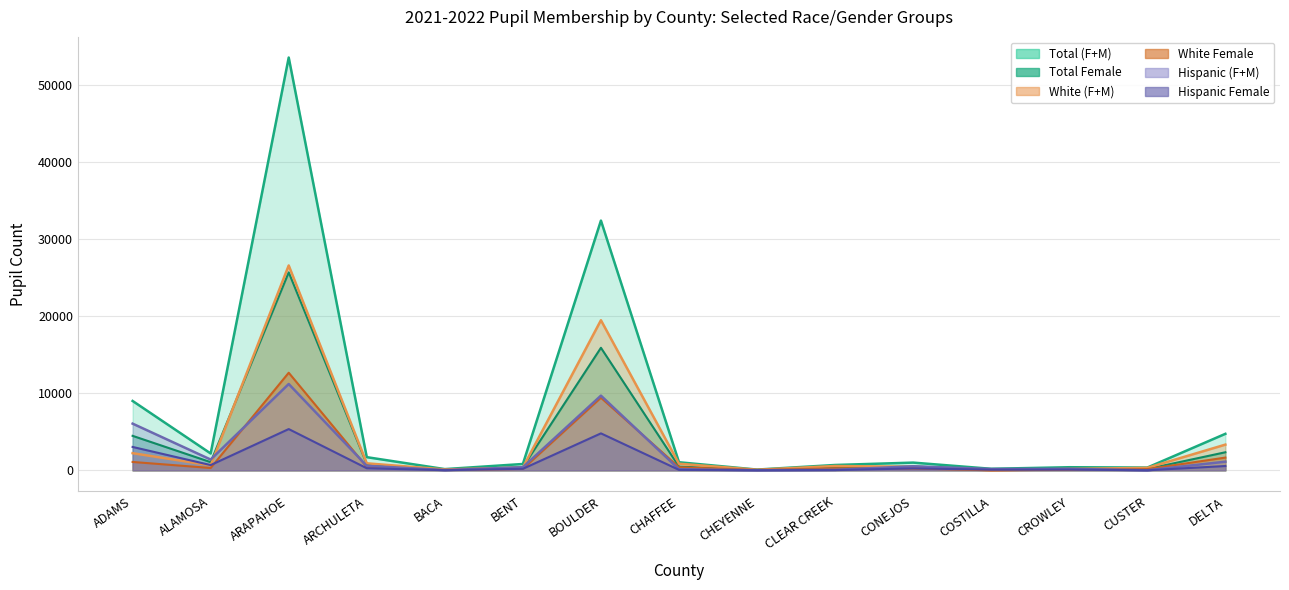

Reading left to right, extract all data points from this chart.

Total Female Count: ADAMS=4477	ALAMOSA=1062	ARAPAHOE=25685	ARCHULETA=815	BACA=66	BENT=417	BOULDER=15902	CHAFFEE=488	CHEYENNE=55	CLEAR CREEK=327	CONEJOS=504	COSTILLA=100	CROWLEY=195	CUSTER=177	DELTA=2347
Total Male Count: ADAMS=9002	ALAMOSA=2188	ARAPAHOE=53558	ARCHULETA=1712	BACA=161	BENT=826	BOULDER=32406	CHAFFEE=1052	CHEYENNE=100	CLEAR CREEK=696	CONEJOS=1005	COSTILLA=203	CROWLEY=405	CUSTER=361	DELTA=4738
White Female: ADAMS=1090	ALAMOSA=307	ARAPAHOE=12665	ARCHULETA=441	BACA=46	BENT=184	BOULDER=9419	CHAFFEE=402	CHEYENNE=46	CLEAR CREEK=265	CONEJOS=241	COSTILLA=9	CROWLEY=86	CUSTER=158	DELTA=1657
White Male: ADAMS=2229	ALAMOSA=650	ARAPAHOE=26583	ARCHULETA=913	BACA=115	BENT=367	BOULDER=19478	CHAFFEE=860	CHEYENNE=80	CLEAR CREEK=565	CONEJOS=464	COSTILLA=23	CROWLEY=180	CUSTER=326	DELTA=3338
Hispanic Female: ADAMS=3038	ALAMOSA=684	ARAPAHOE=5356	ARCHULETA=273	BACA=19	BENT=202	BOULDER=4798	CHAFFEE=63	CHEYENNE=7	CLEAR CREEK=34	CONEJOS=255	COSTILLA=89	CROWLEY=97	CUSTER=7	DELTA=564
Hispanic Male: ADAMS=6061	ALAMOSA=1402	ARAPAHOE=11203	ARCHULETA=587	BACA=34	BENT=404	BOULDER=9694	CHAFFEE=143	CHEYENNE=17	CLEAR CREEK=68	CONEJOS=527	COSTILLA=175	CROWLEY=199	CUSTER=12	DELTA=1124